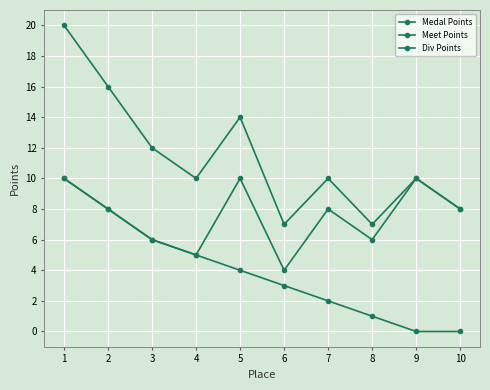

Rank the series at 3 from lowest to highest value.

Medal Points, Div Points, Meet Points